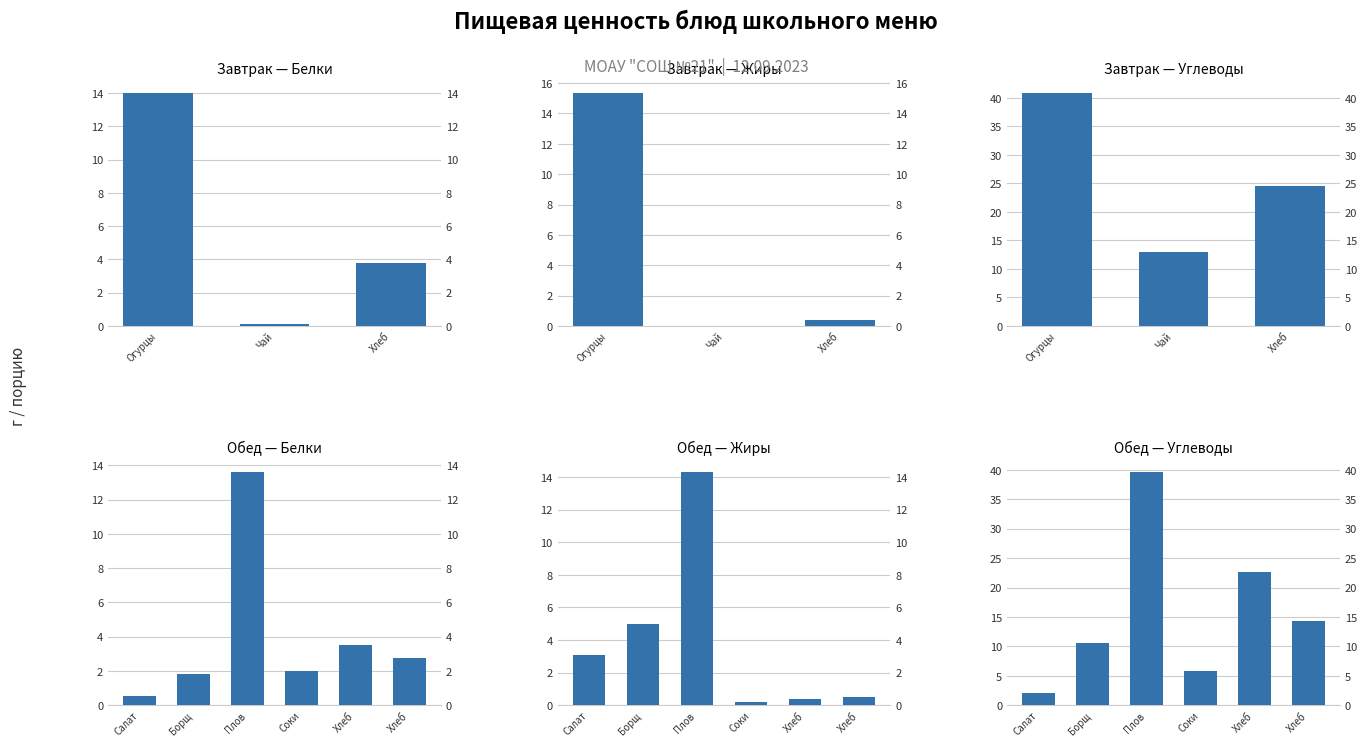

What are all the series names shown in the legend?

Белки, Жиры, Углеводы